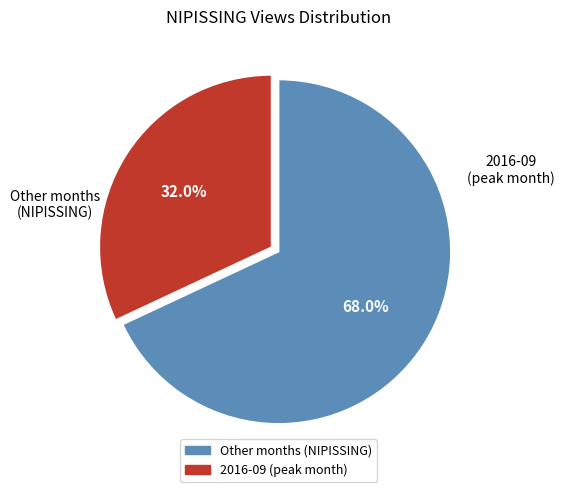

Is there any slice that represents more than half of the pie?

Yes